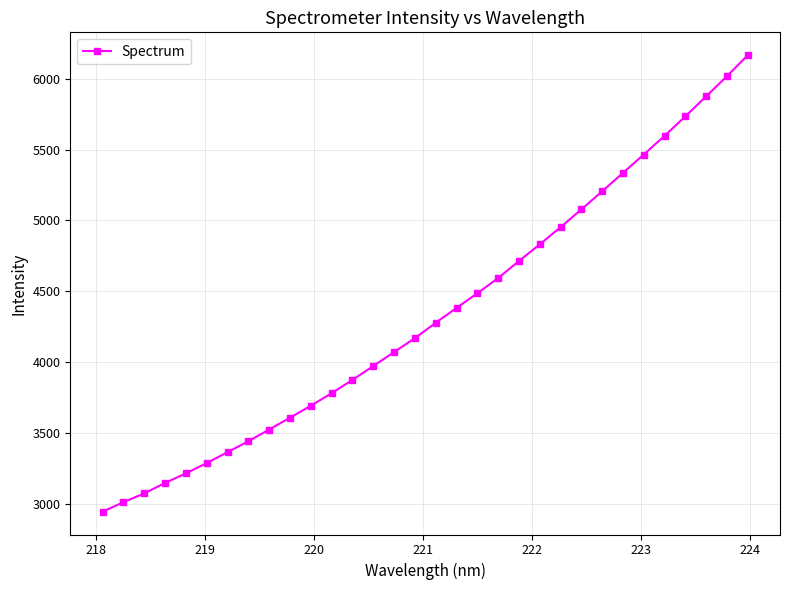

What is the greatest value displayed?

6164.8